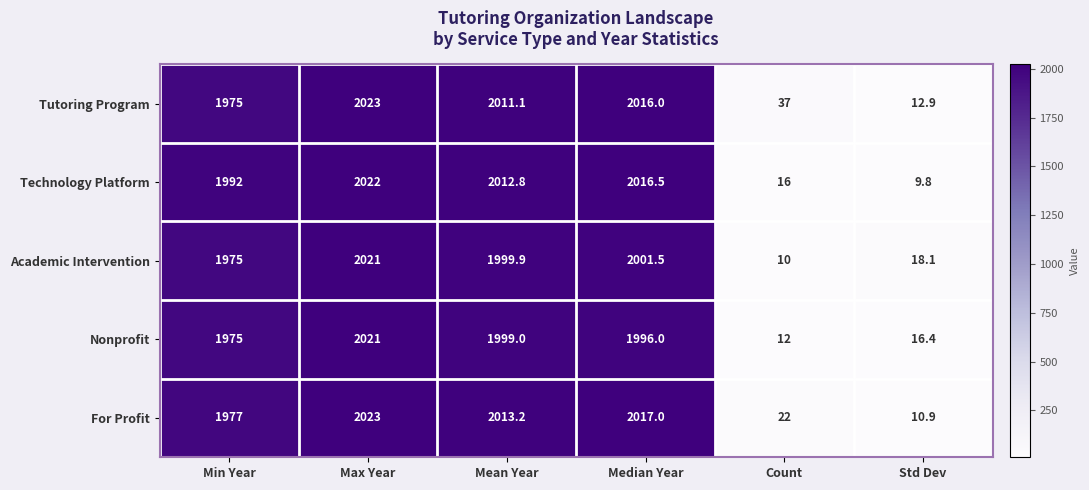

Rank the categories by Tutoring Program value from highest to lowest.

Max Year, Median Year, Mean Year, Min Year, Count, Std Dev